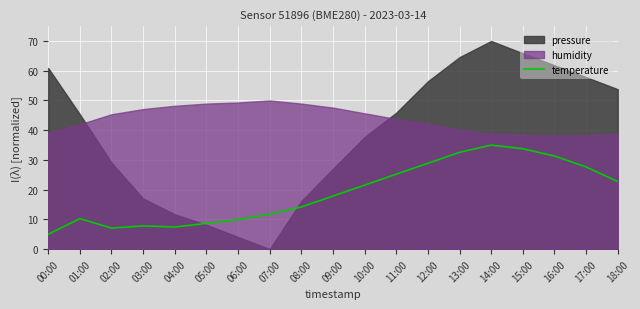

The temperature series shows 14.2 at 08:00. True or false?

True